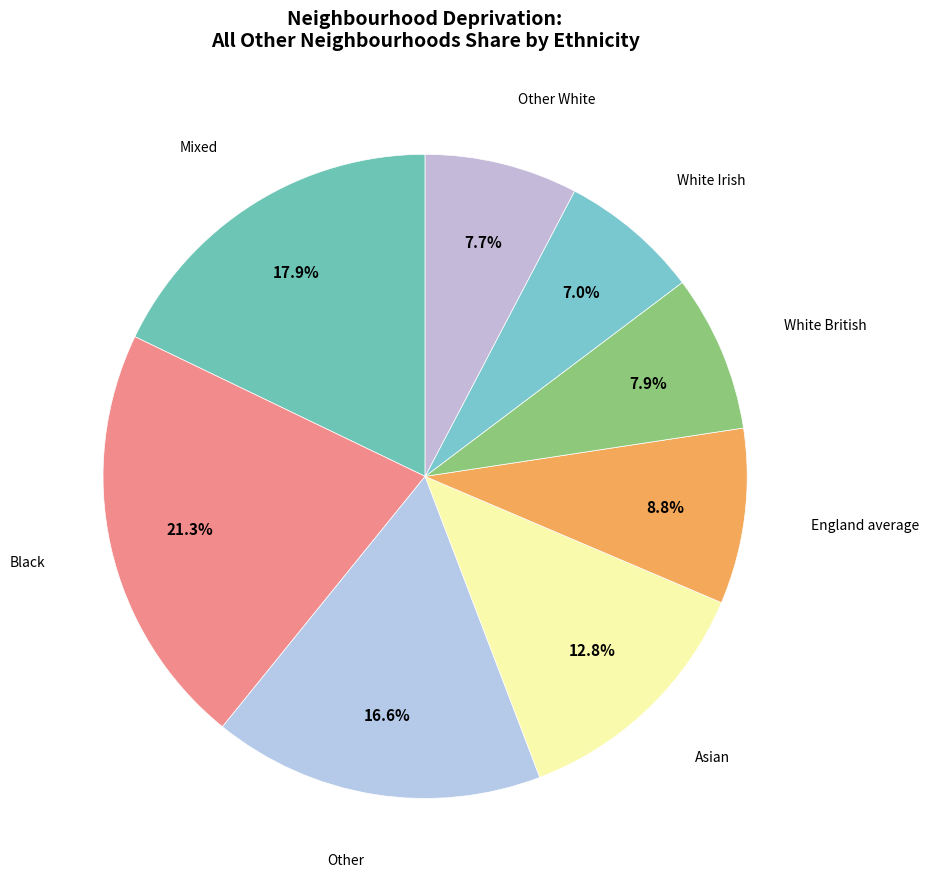

Is there any slice that represents more than half of the pie?

No